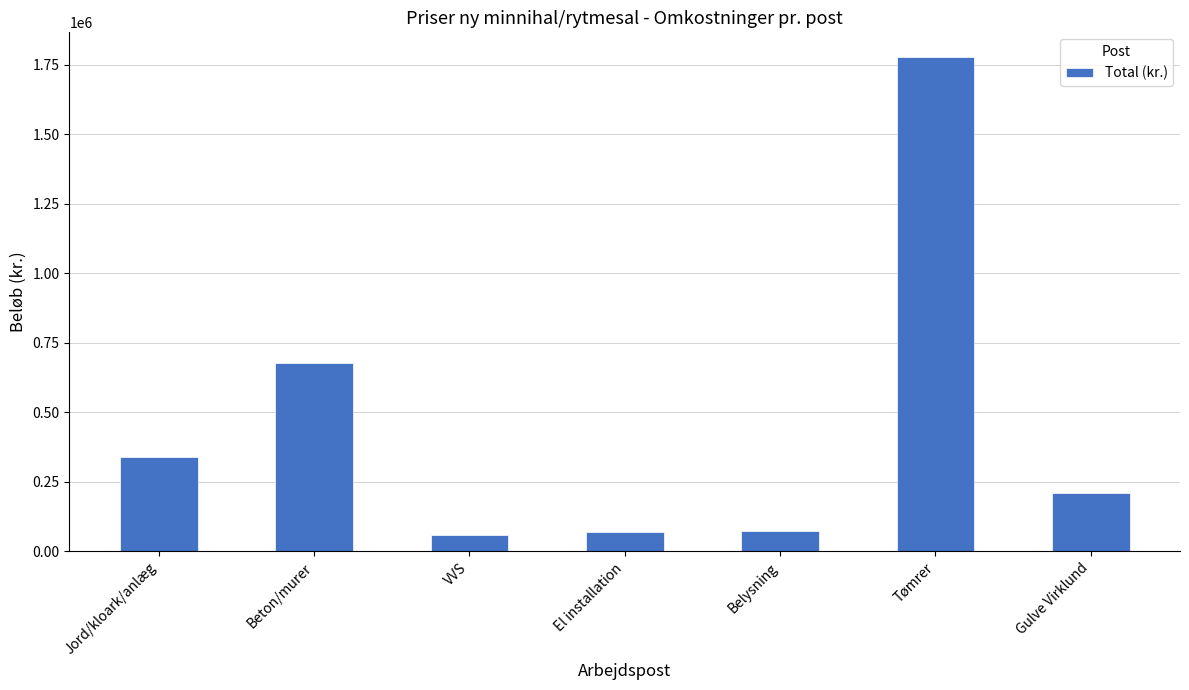

Approximately how many times larger is the value at Tømrer compared to VVS?

30.7